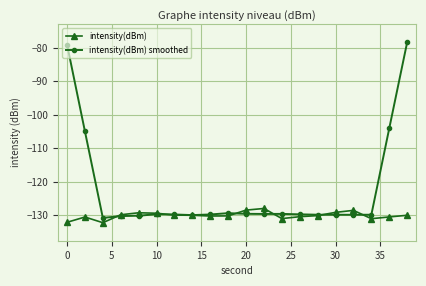

True or false: intensity(dBm) has more than 0 interior local peaks.

True